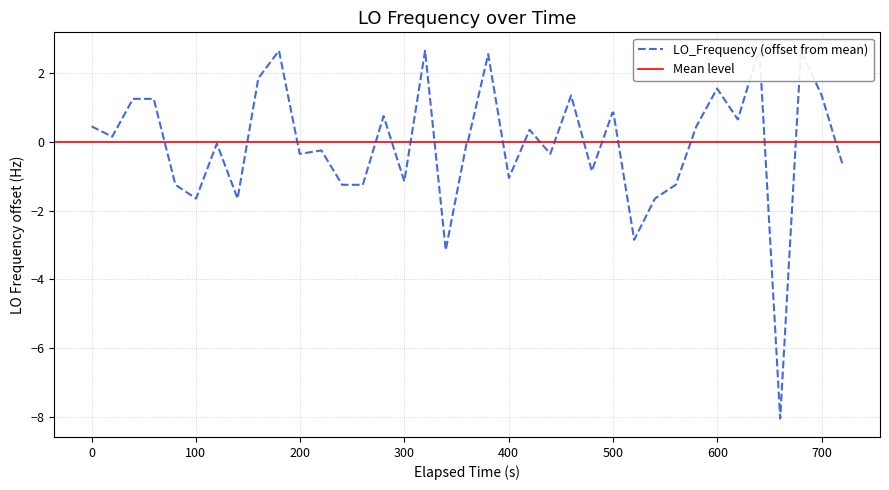

What is the greatest value displayed?

2.6